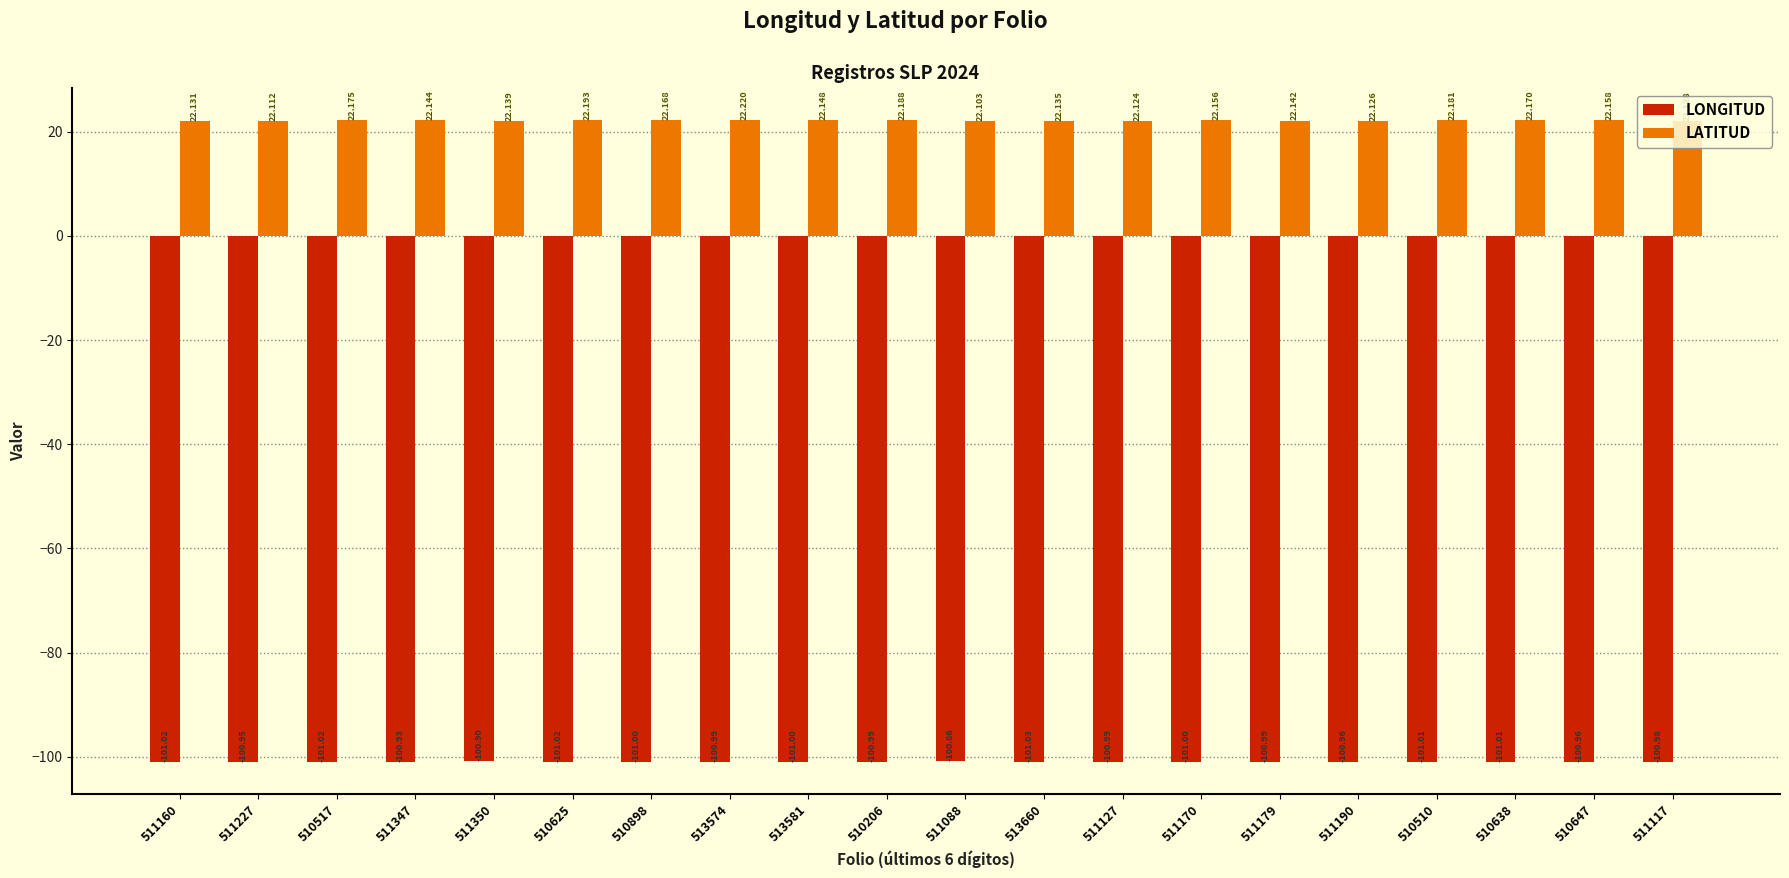

How many bars are there in total?

40